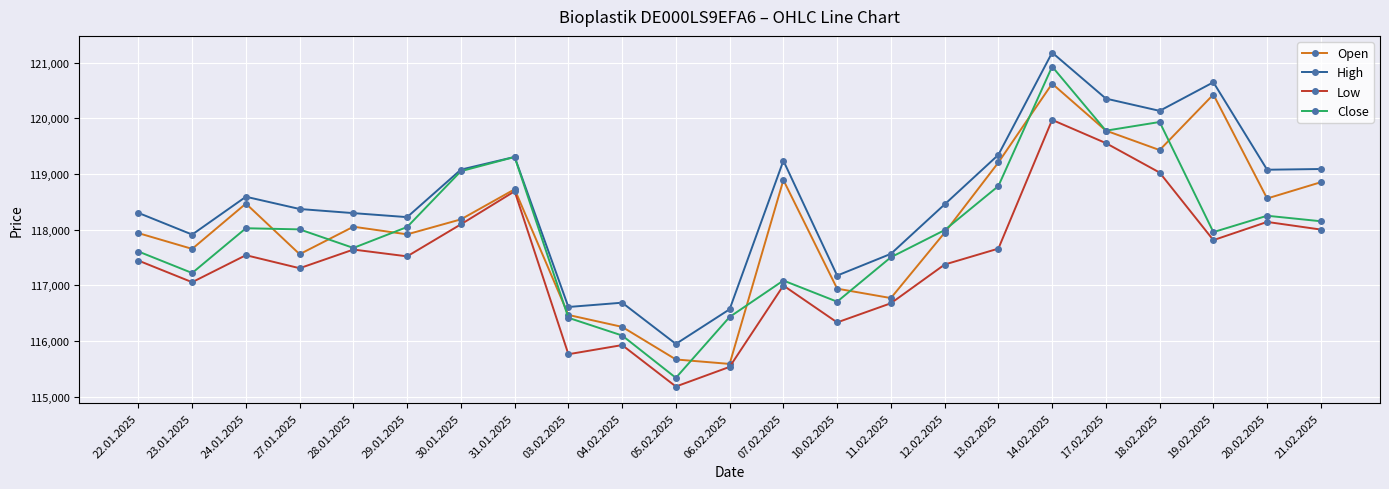

What is the difference between the highest and lowest values at 23.01.2025?

855